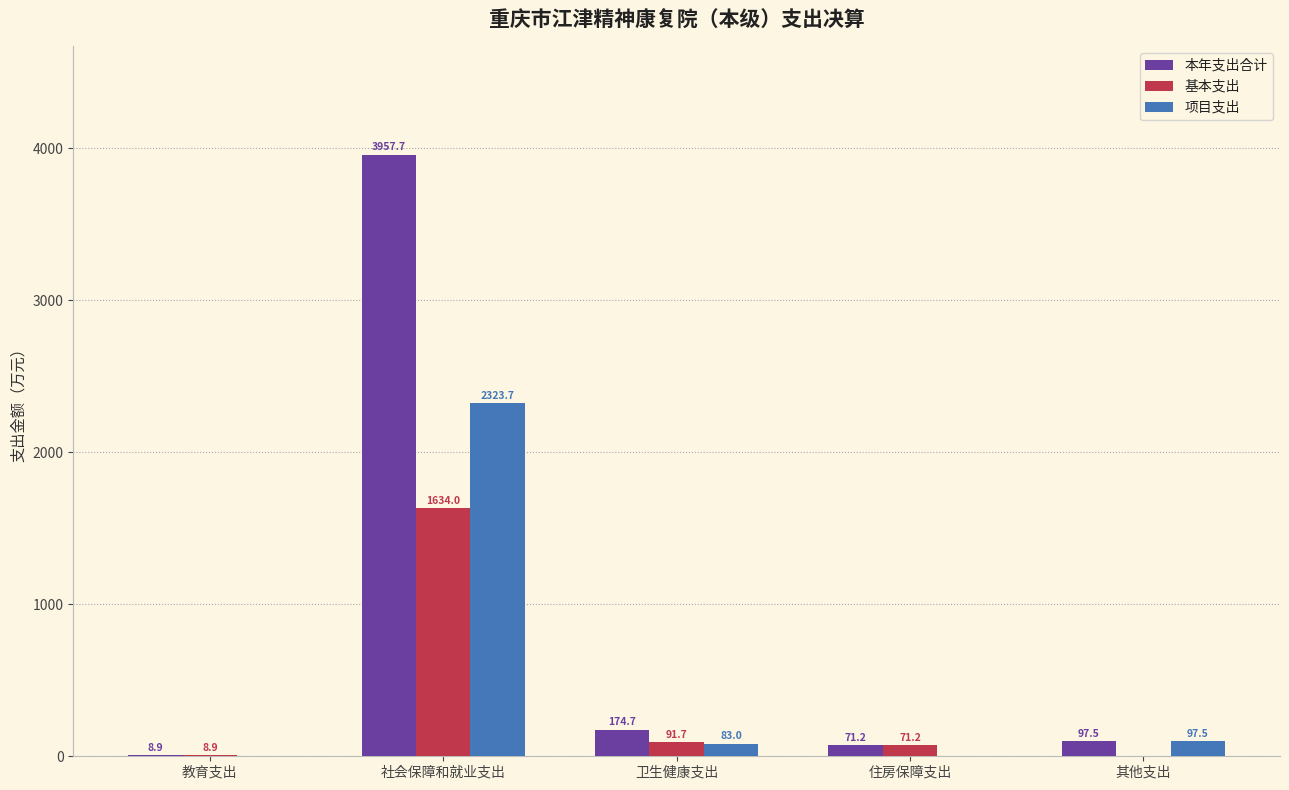

What is the average value of the 本年支出合计 series?

862.0